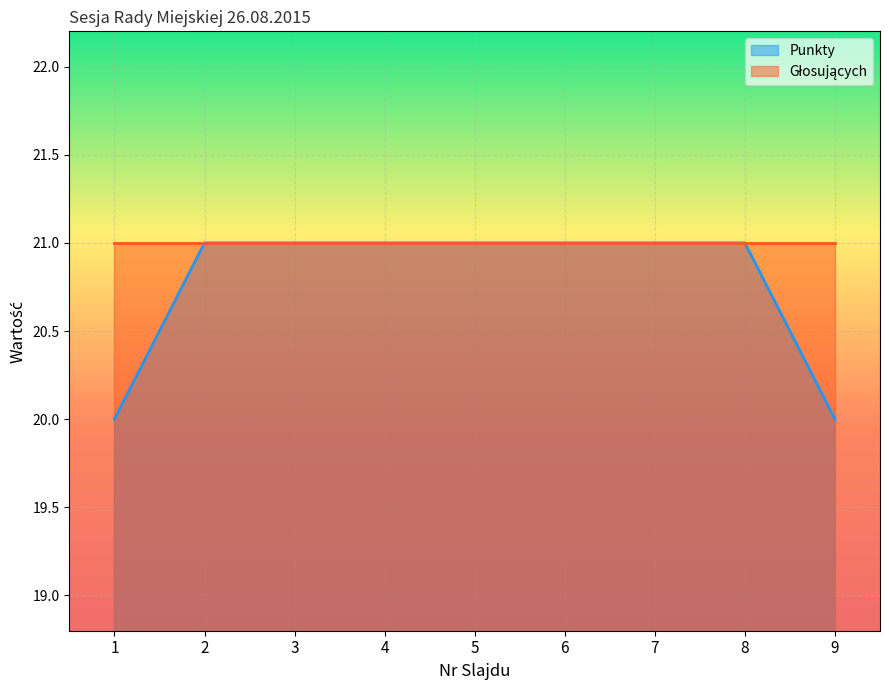

What is the difference between the maximum and second lowest values?

1